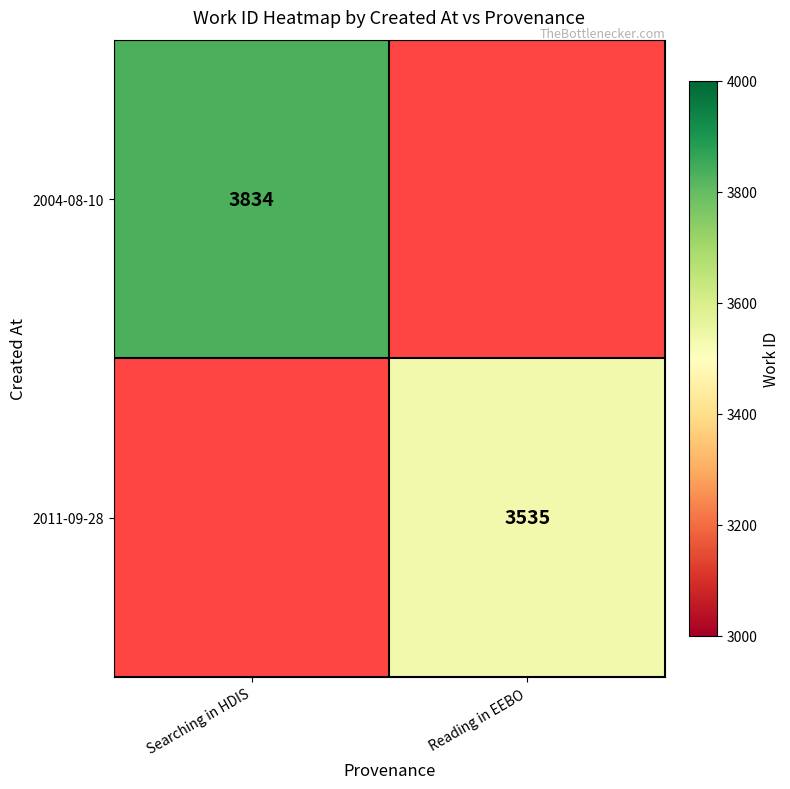

The 2011-09-28 series shows 3535 at Reading in EEBO. True or false?

True